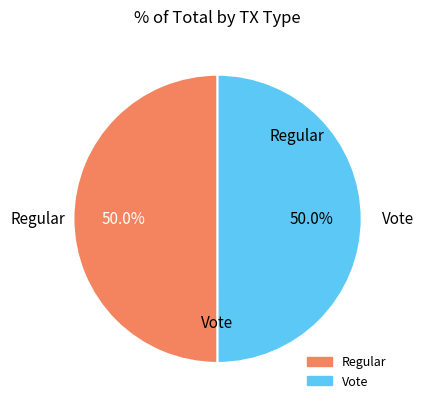

To the nearest percent, what is the average slice percentage?

50%